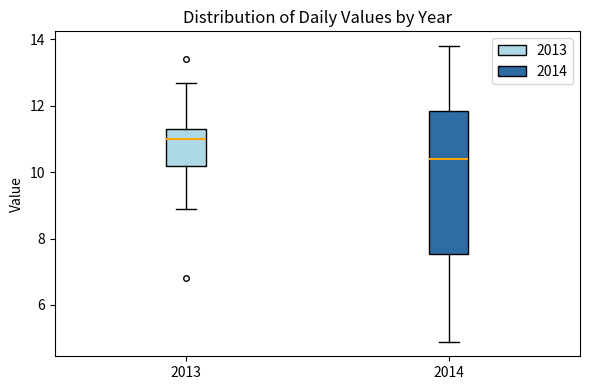

Reading left to right, transcribe this box plot: for each box, give where its median line is, the range the box spans, and where its two whiskers end, as read against the y-axis. The values are not printed on the chart, so give them approximately, as read against the axis.

2013: median 11.0, box 10.2 to 11.4, whiskers 9.0 to 12.8
2014: median 10.4, box 7.6 to 11.8, whiskers 5.0 to 13.8